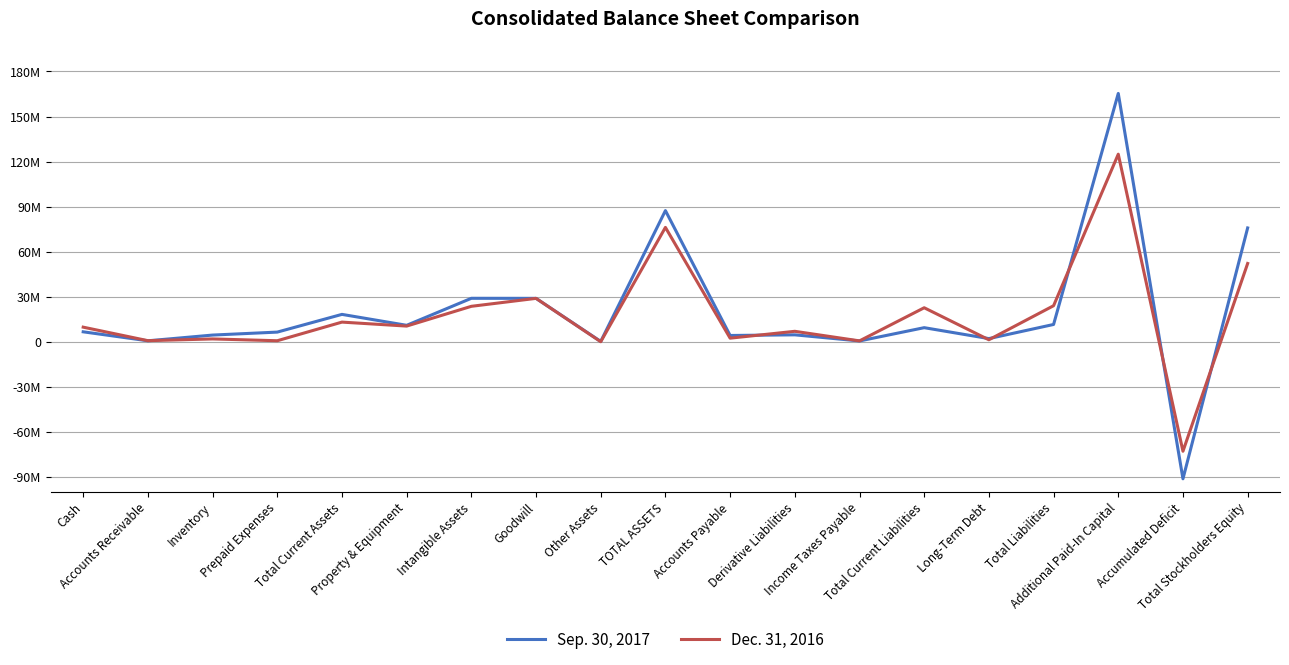

Count the number of categories in the chart.

19